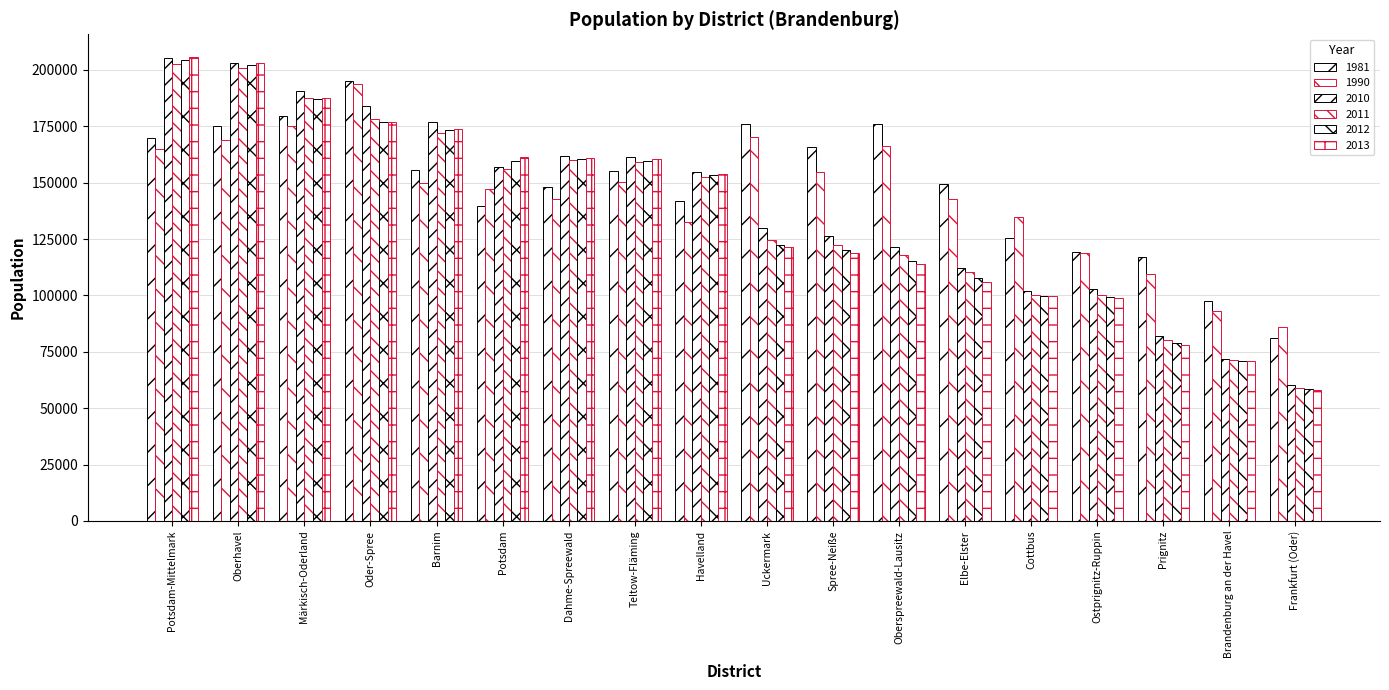

Reading left to right, extract all data points from this chart.

1981: Brandenburg an der Havel=97510	Cottbus=125326	Frankfurt (Oder)=81009	Potsdam=139746	Barnim=155725	Dahme-Spreewald=148279	Elbe-Elster=149216	Havelland=141667	Märkisch-Oderland=179528	Oberhavel=175027	Oberspreewald-Lausitz=175957	Oder-Spree=195164	Ostprignitz-Ruppin=119269	Potsdam-Mittelmark=169676	Prignitz=117182	Spree-Neiße=165870	Teltow-Fläming=154974	Uckermark=175927
1990: Brandenburg an der Havel=93015	Cottbus=134781	Frankfurt (Oder)=86171	Potsdam=147252	Barnim=149750	Dahme-Spreewald=142899	Elbe-Elster=142679	Havelland=132710	Märkisch-Oderland=175293	Oberhavel=169086	Oberspreewald-Lausitz=166351	Oder-Spree=193753	Ostprignitz-Ruppin=118794	Potsdam-Mittelmark=164964	Prignitz=109435	Spree-Neiße=154926	Teltow-Fläming=150136	Uckermark=170409
2010: Brandenburg an der Havel=71778	Cottbus=102091	Frankfurt (Oder)=60330	Potsdam=156906	Barnim=176848	Dahme-Spreewald=161805	Elbe-Elster=111975	Havelland=154891	Märkisch-Oderland=190502	Oberhavel=203124	Oberspreewald-Lausitz=121679	Oder-Spree=183859	Ostprignitz-Ruppin=102868	Potsdam-Mittelmark=205070	Prignitz=82023	Spree-Neiße=126400	Teltow-Fläming=161386	Uckermark=129738
2011: Brandenburg an der Havel=71569	Cottbus=99984	Frankfurt (Oder)=59140	Potsdam=156021	Barnim=172164	Dahme-Spreewald=160162	Elbe-Elster=110189	Havelland=152457	Märkisch-Oderland=187374	Oberhavel=200805	Oberspreewald-Lausitz=117943	Oder-Spree=178177	Ostprignitz-Ruppin=100242	Potsdam-Mittelmark=202816	Prignitz=80276	Spree-Neiße=122524	Teltow-Fläming=159255	Uckermark=124682
2012: Brandenburg an der Havel=71149	Cottbus=99913	Frankfurt (Oder)=58537	Potsdam=159456	Barnim=173193	Dahme-Spreewald=160314	Elbe-Elster=107649	Havelland=153294	Märkisch-Oderland=186925	Oberhavel=202162	Oberspreewald-Lausitz=115212	Oder-Spree=177047	Ostprignitz-Ruppin=99125	Potsdam-Mittelmark=204388	Prignitz=78799	Spree-Neiße=120178	Teltow-Fläming=159686	Uckermark=122484
2013: Brandenburg an der Havel=71032	Cottbus=99595	Frankfurt (Oder)=58018	Potsdam=161468	Barnim=173754	Dahme-Spreewald=160793	Elbe-Elster=106157	Havelland=153874	Märkisch-Oderland=187668	Oberhavel=203012	Oberspreewald-Lausitz=113842	Oder-Spree=176850	Ostprignitz-Ruppin=98944	Potsdam-Mittelmark=205520	Prignitz=77993	Spree-Neiße=118899	Teltow-Fläming=160448	Uckermark=121326